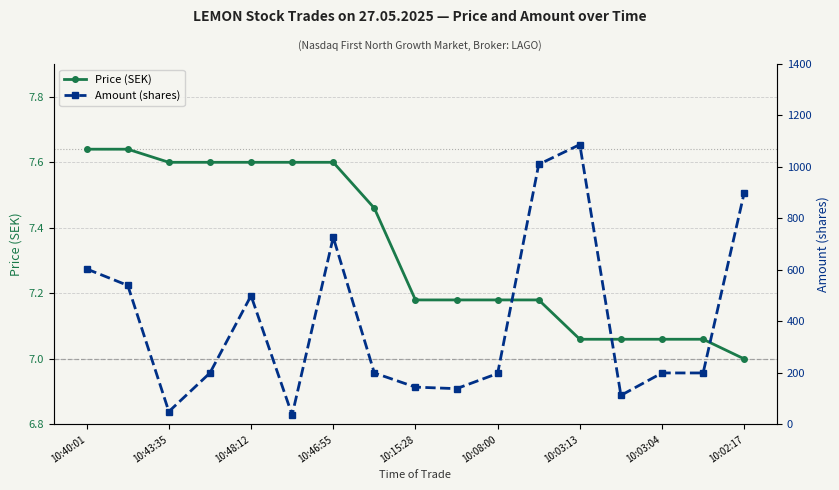

Is it true that Price (SEK) equals 4.1 at 10:03:13?

False